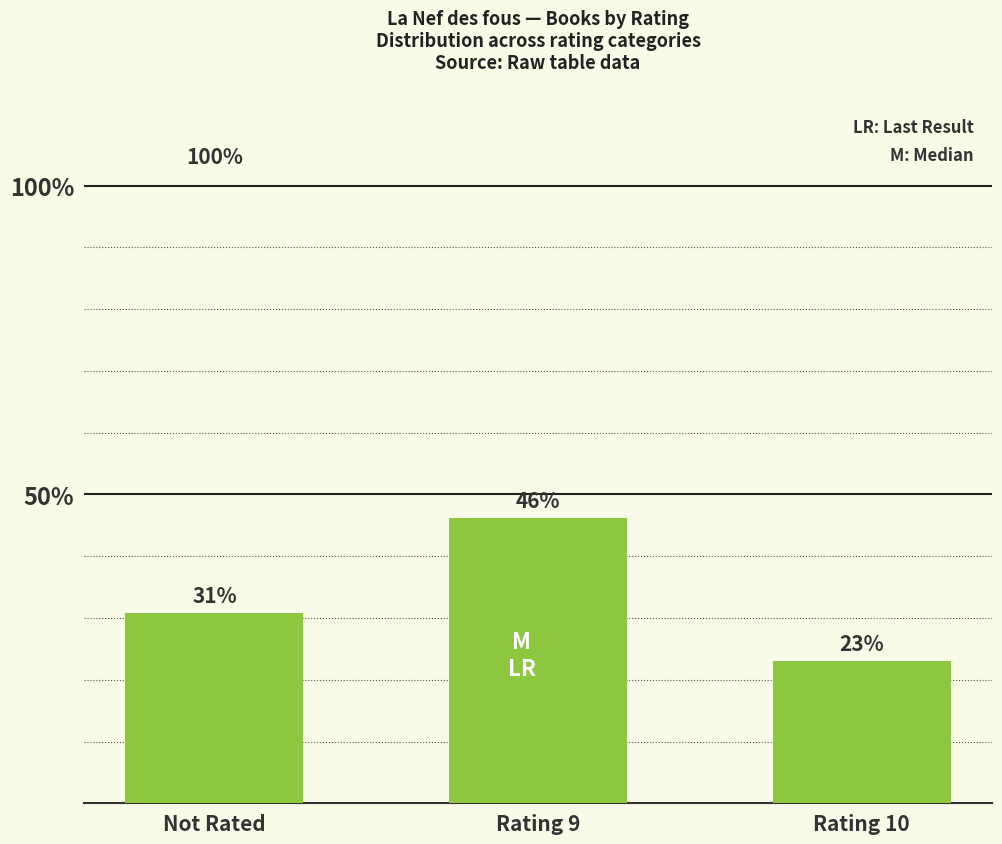

List the labels in order of value, largest first.

Rating 9, Not Rated, Rating 10